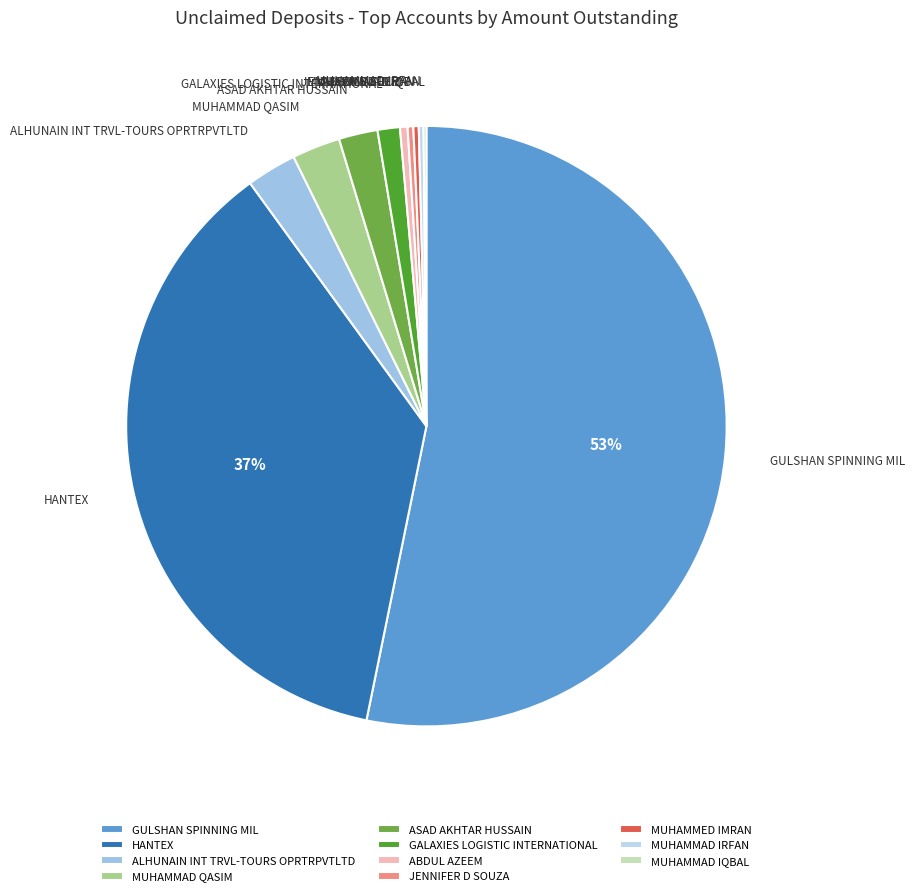

To the nearest percent, what percentage of the pie is HANTEX?

37%